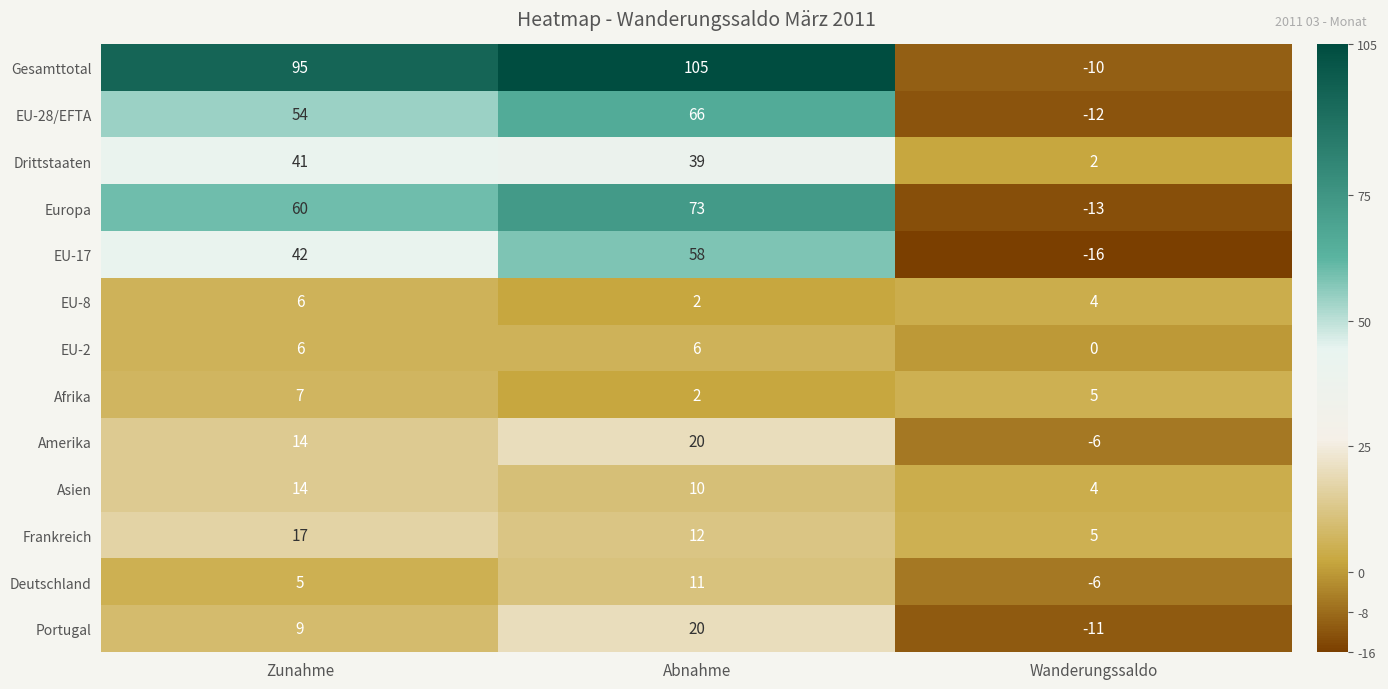

The value of Drittstaaten at Zunahme is 63. True or false?

False